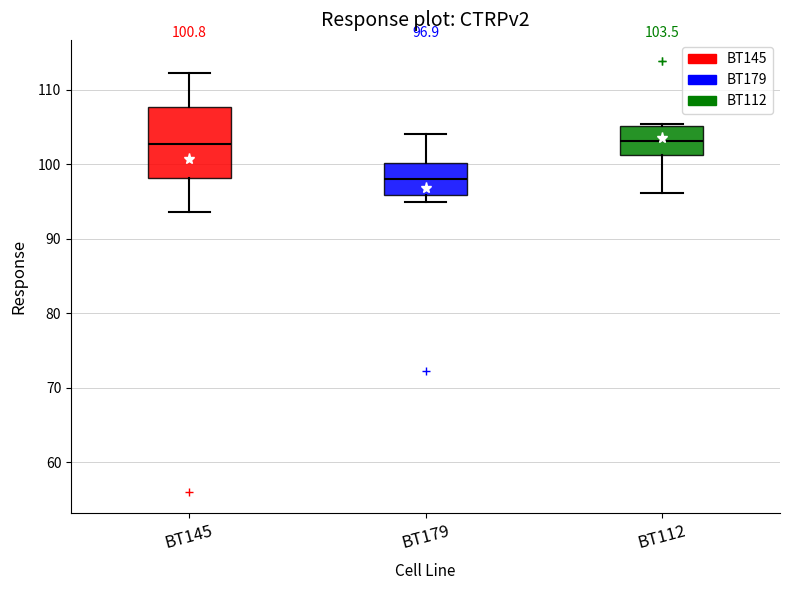

Which box is the tallest, from its lower edge to its upper edge?

BT145